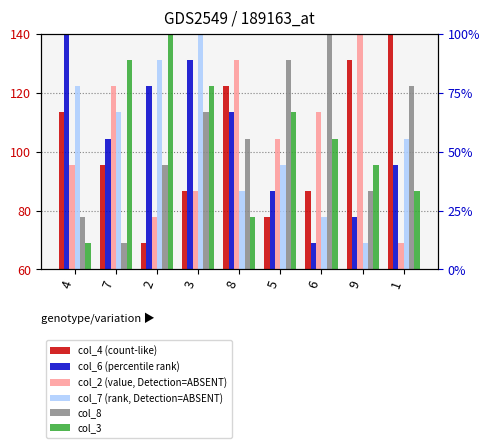

True or false: col_8 has a value of 131.1 at 5.

True